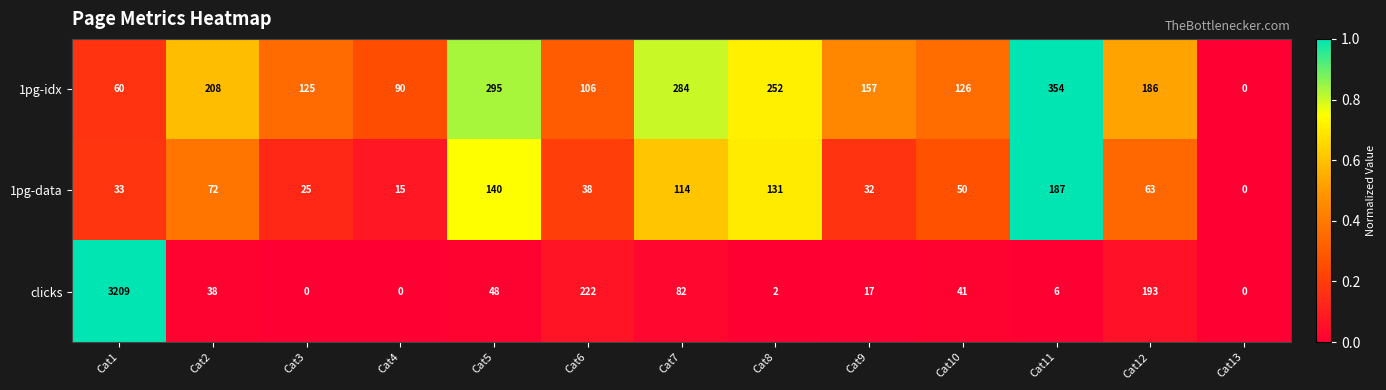

How many positive values does the 1pg-idx series have?

12